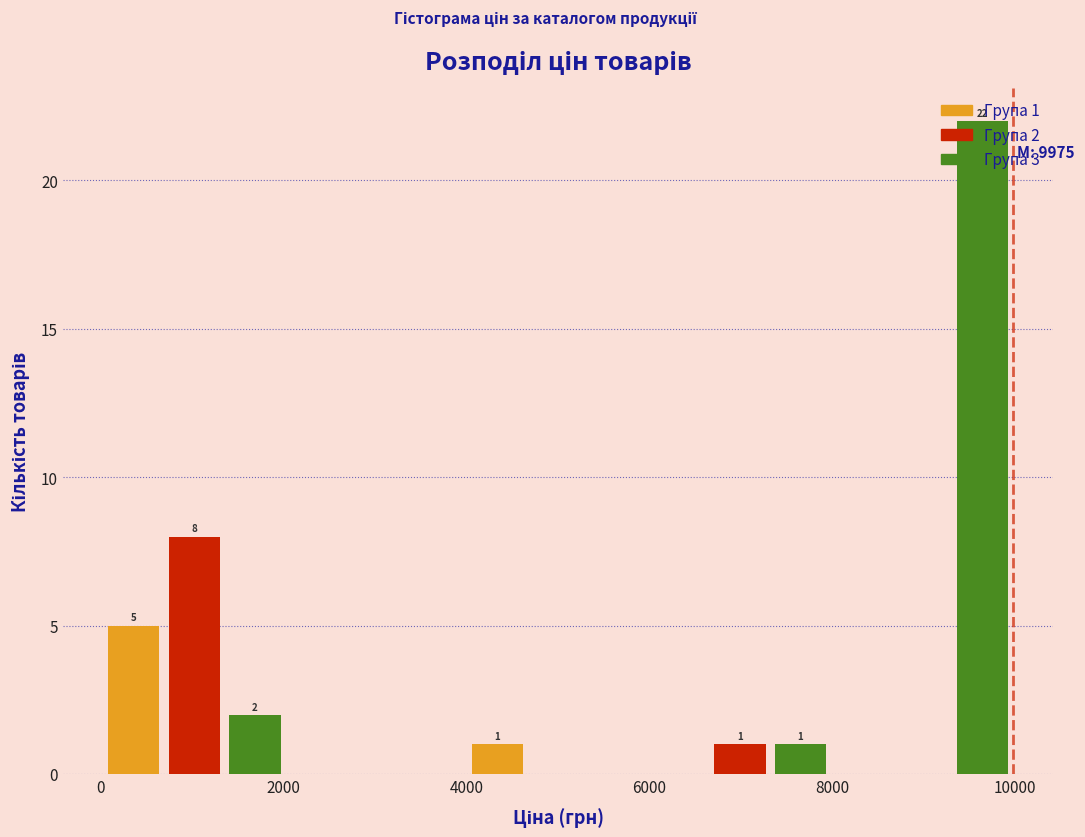

Around what value on the x-axis is the tallest bar? Give the approximate position of its centre, as read against the axis.

9600